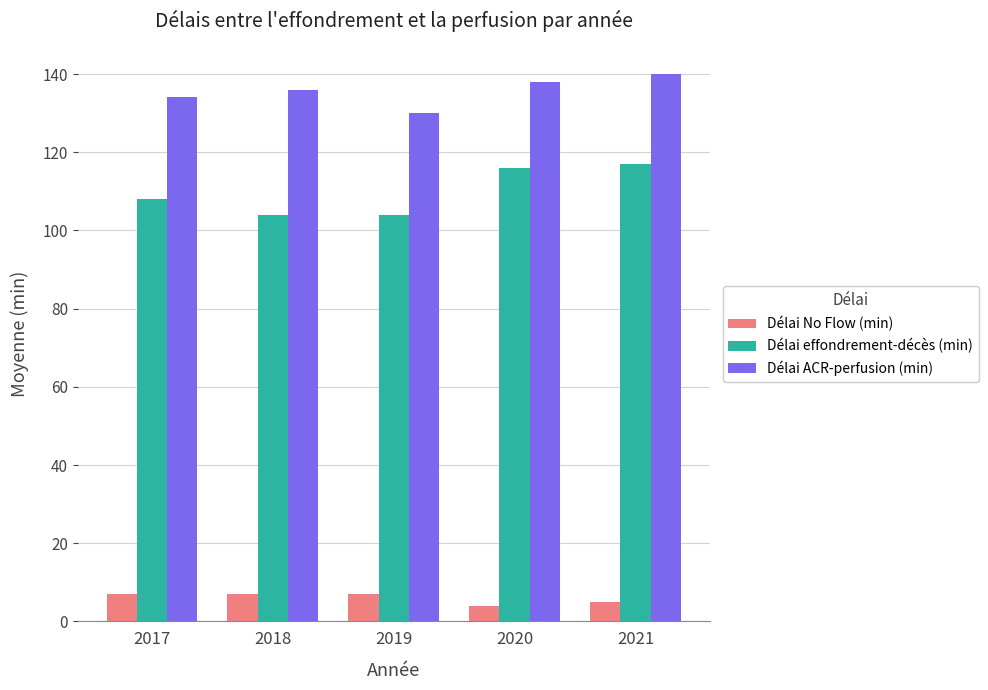

What are all the series names shown in the legend?

Délai No Flow (min), Délai effondrement-décès (min), Délai ACR-perfusion (min)